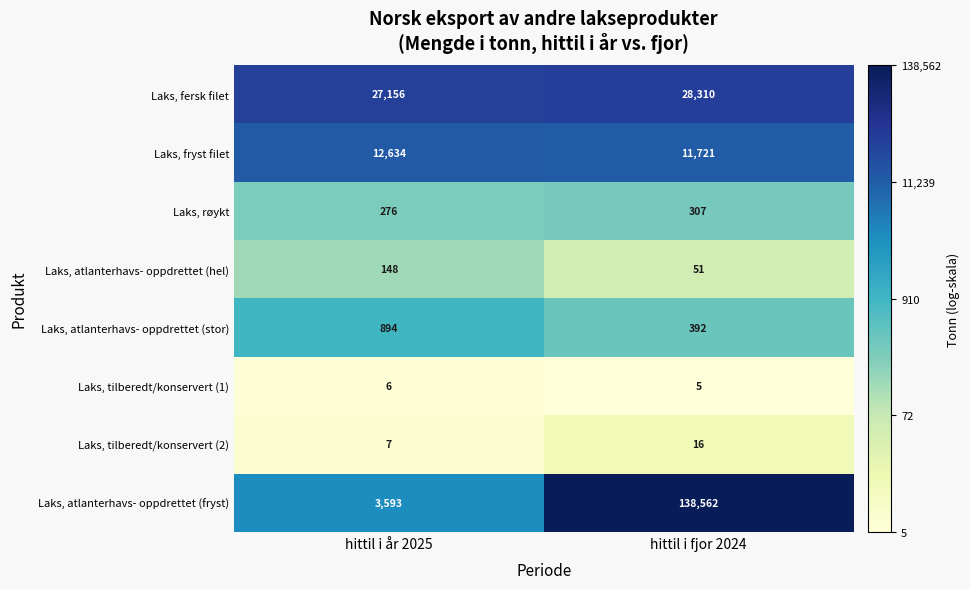

What is the maximum value shown in the chart?

138562